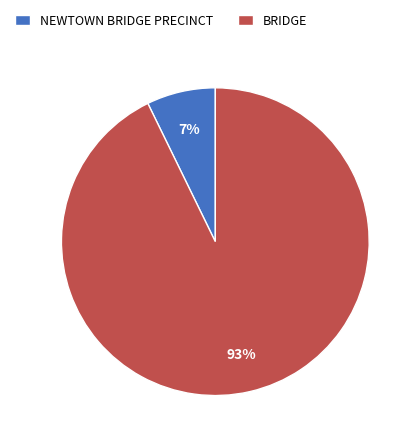

Do NEWTOWN BRIDGE PRECINCT and BRIDGE together represent more than half of the pie?

Yes